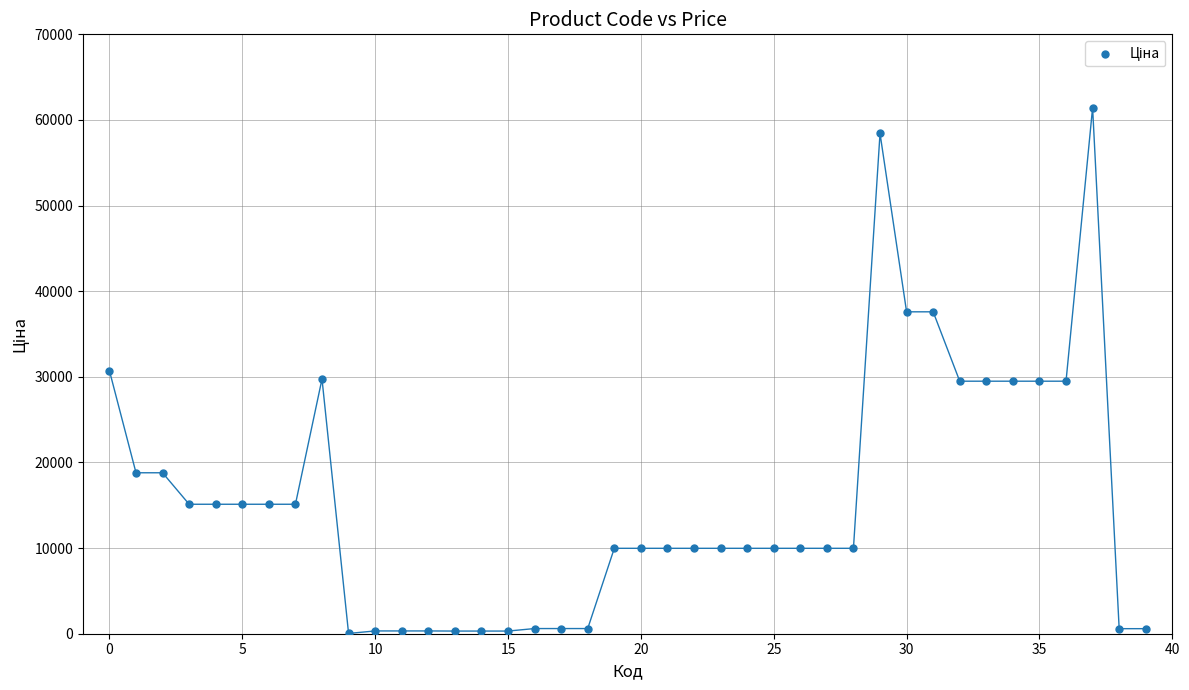

What is the range of Y values (max minus min)?

61402.2